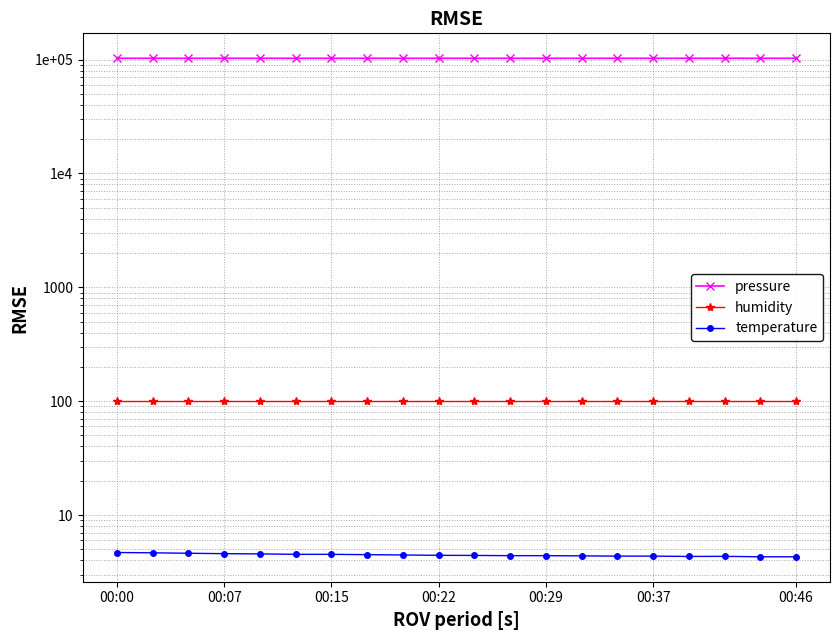

What is the average value of the humidity series?

100.0